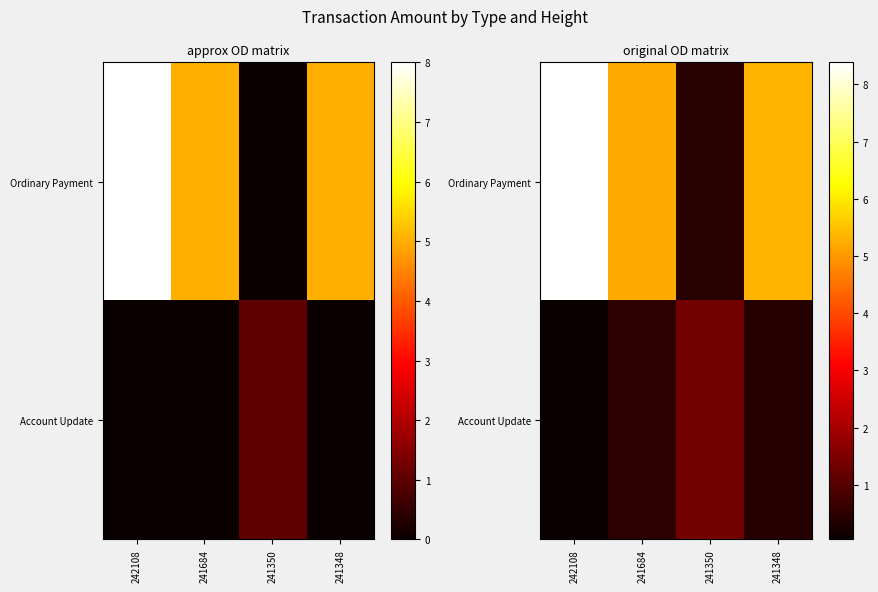

The Account Update series shows 0.5 at 241684. True or false?

True